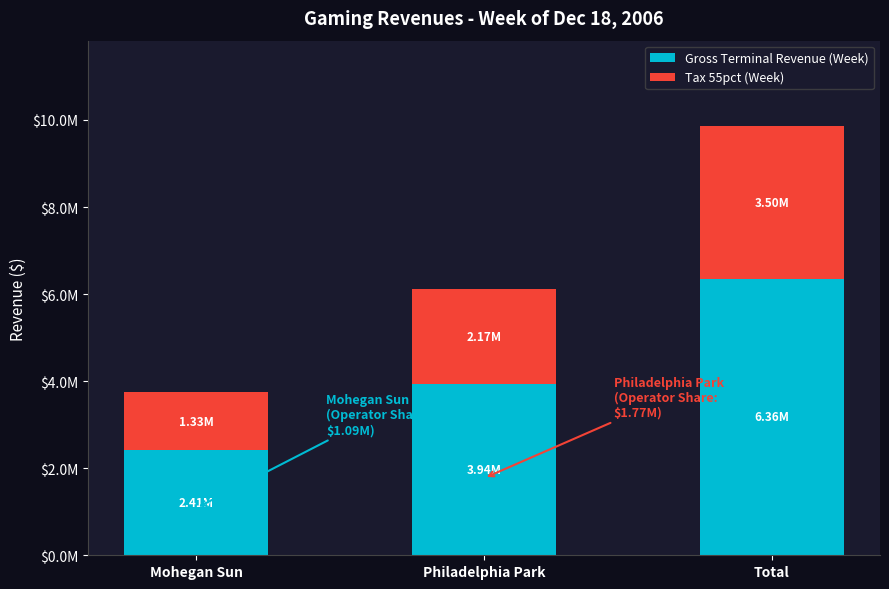

What are all the series names shown in the legend?

Gross Terminal Revenue (Week), Tax 55pct (Week)